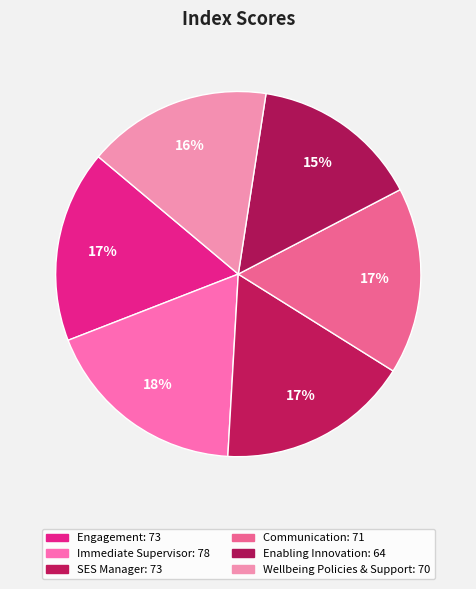

To the nearest percent, what is the average slice percentage?

17%